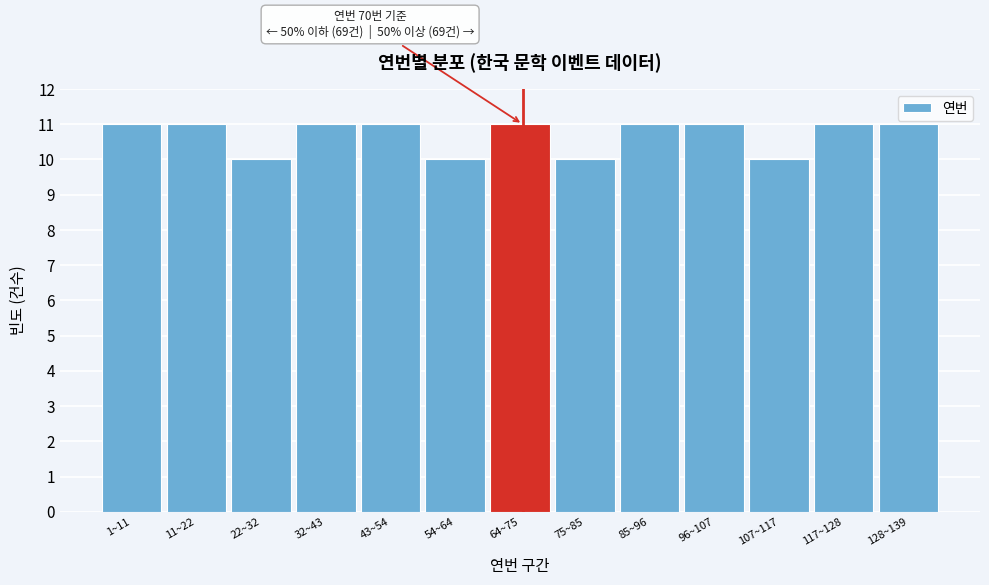

Reading left to right, what are all the values shown in this chart?

1~11=11	11~22=11	22~32=10	32~43=11	43~54=11	54~64=10	64~75=11	75~85=10	85~96=11	96~107=11	107~117=10	117~128=11	128~139=11